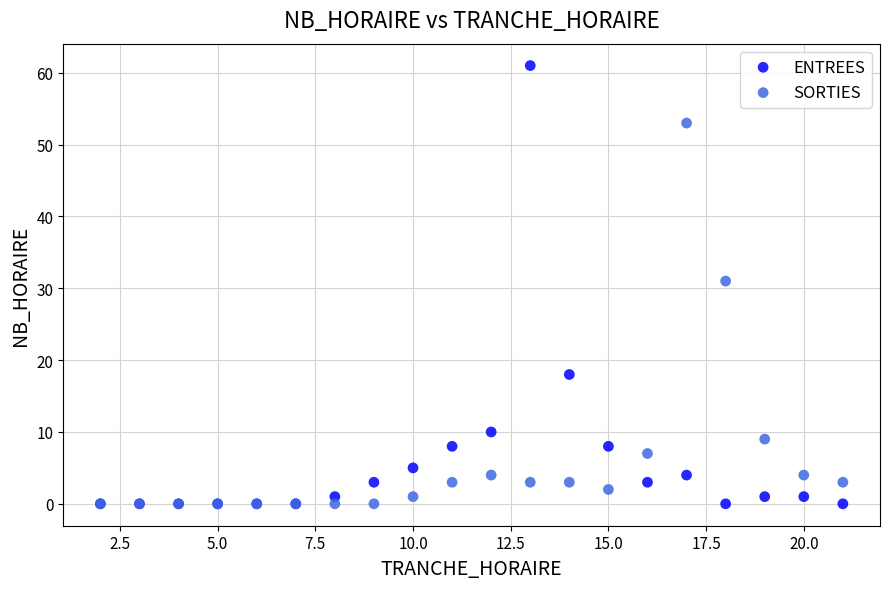

Which series reaches the maximum Y coordinate?

ENTREES